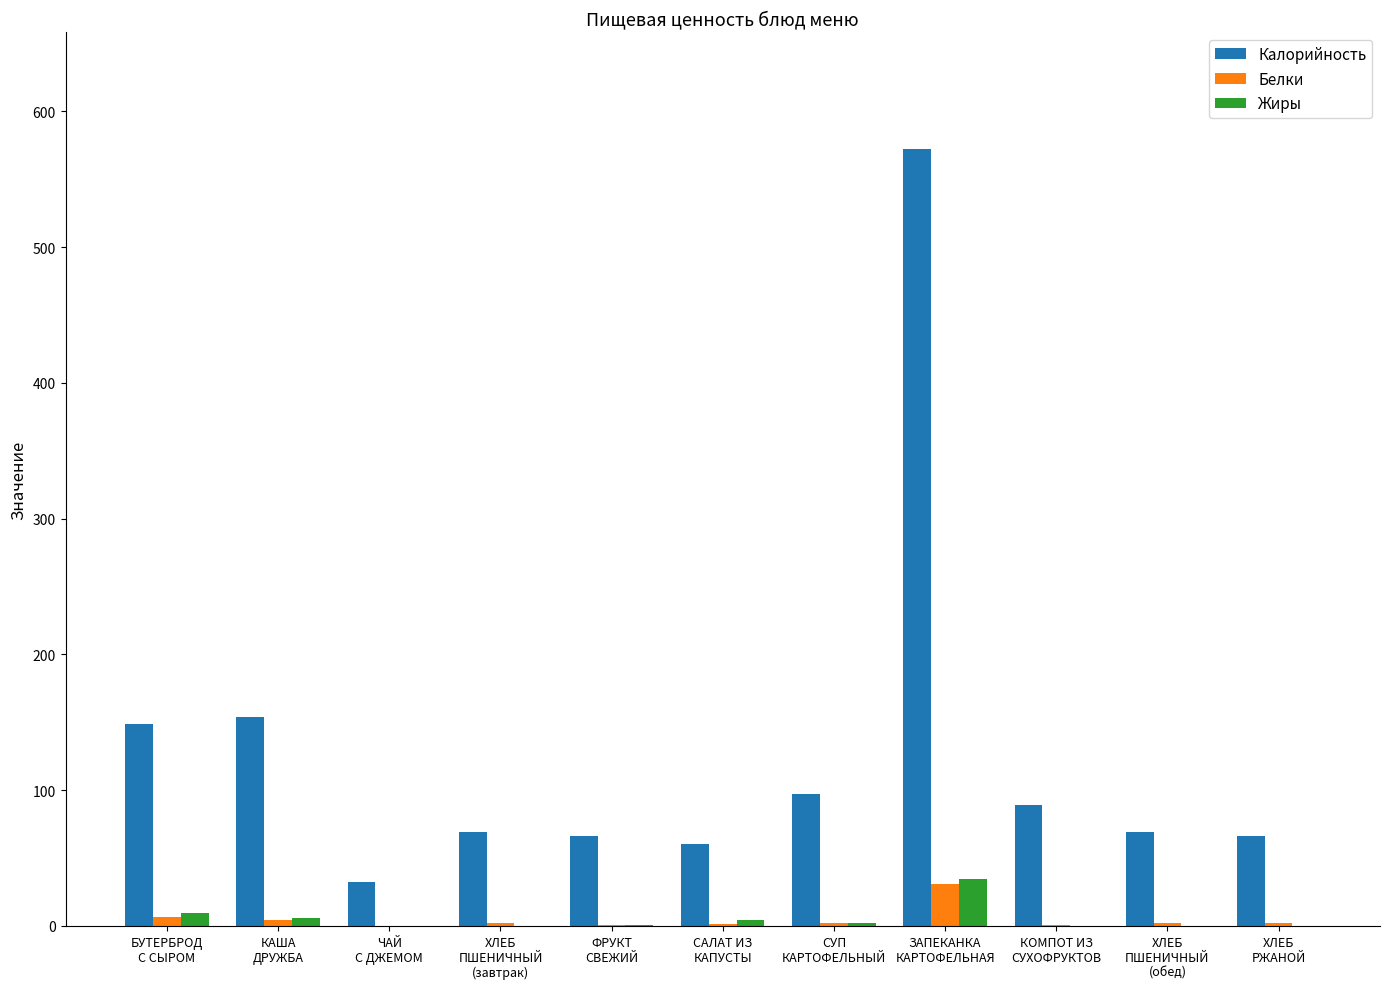

What is the highest value of the Жиры series?

34.7